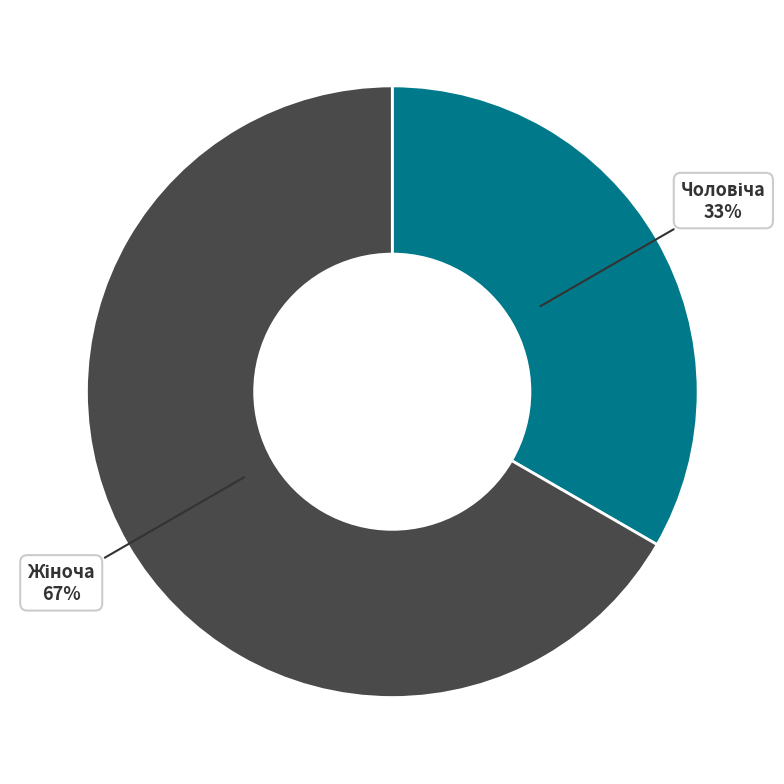

Does any single category account for the majority?

Yes